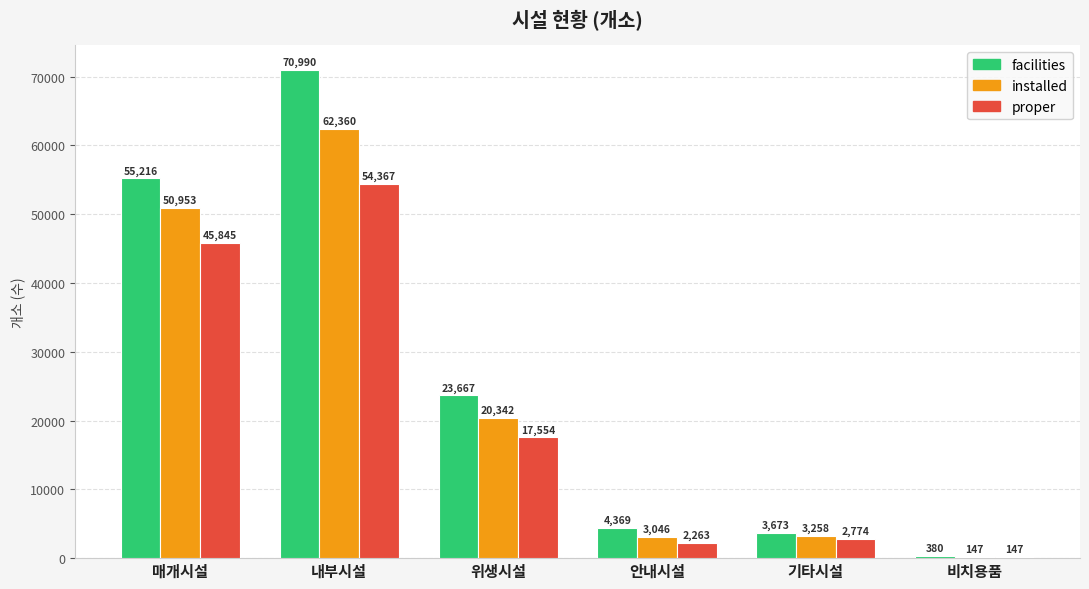

Is the value of proper at 기타시설 greater than the value of installed at 위생시설?

No